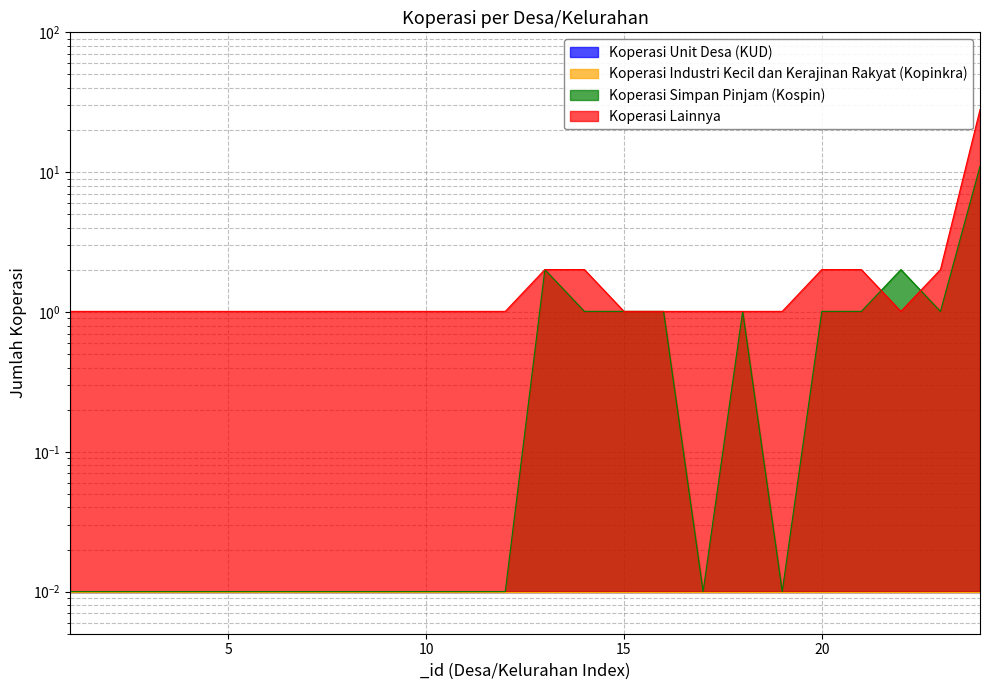

Does the chart display data point markers on the line(s)?

No